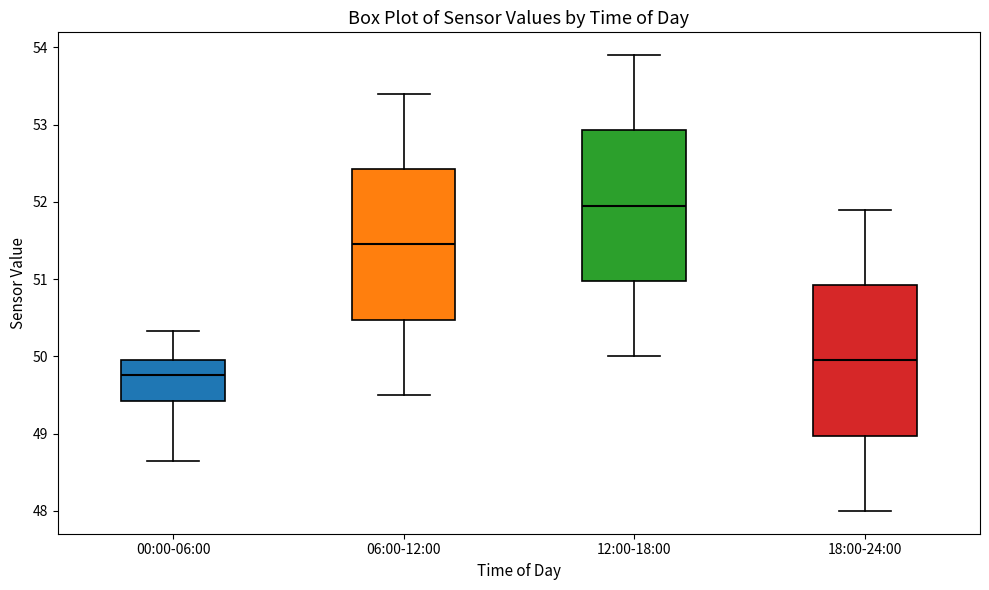

Reading left to right, transcribe this box plot: for each box, give where its median line is, the range the box spans, and where its two whiskers end, as read against the y-axis. The values are not printed on the chart, so give them approximately, as read against the axis.

00:00-06:00: median 49.8, box 49.4 to 50.0, whiskers 48.6 to 50.3
06:00-12:00: median 51.5, box 50.5 to 52.4, whiskers 49.5 to 53.4
12:00-18:00: median 52.0, box 51.0 to 52.9, whiskers 50.0 to 53.9
18:00-24:00: median 50.0, box 49.0 to 50.9, whiskers 48.0 to 51.9